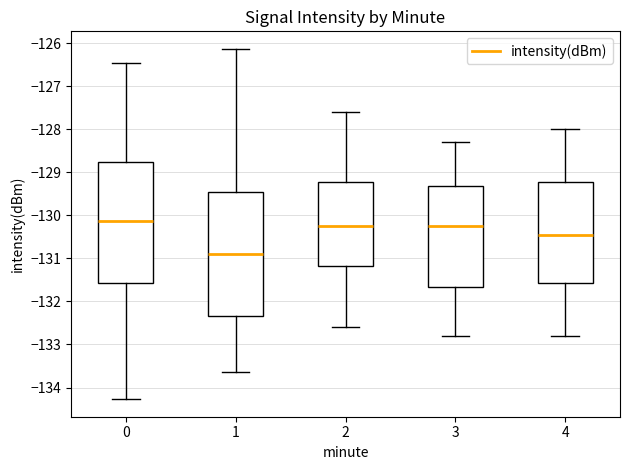

Which box's median line is the lowest?

1